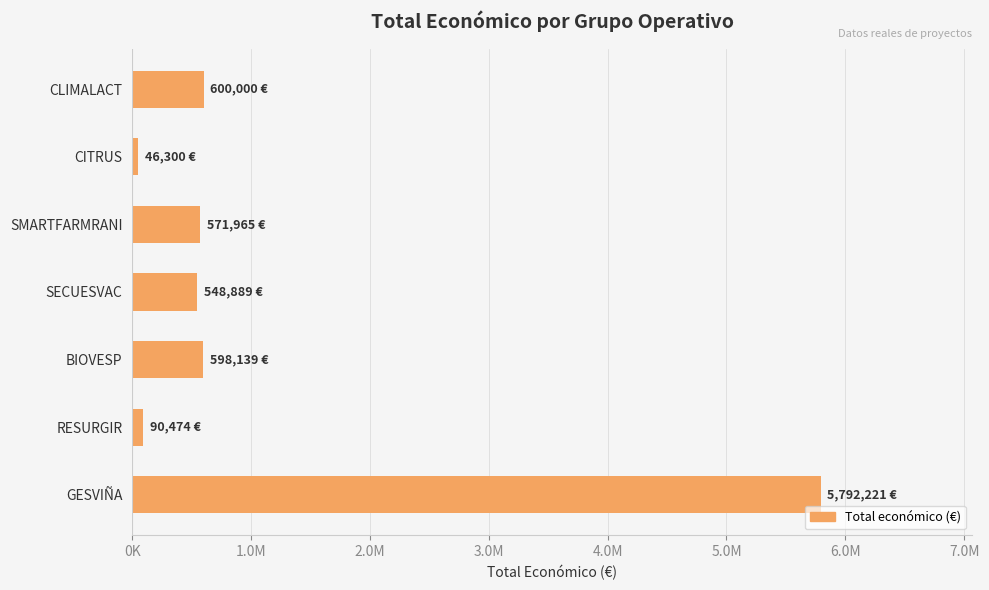

Does the chart contain any negative values?

No